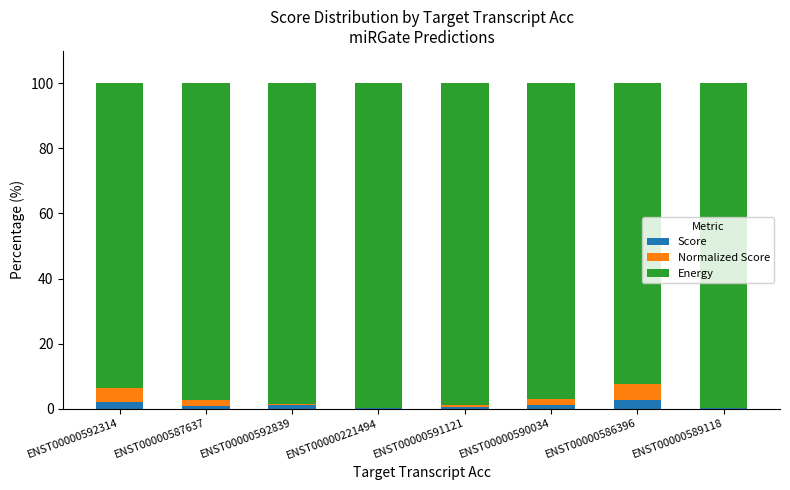

How many categories are shown in the chart?

8